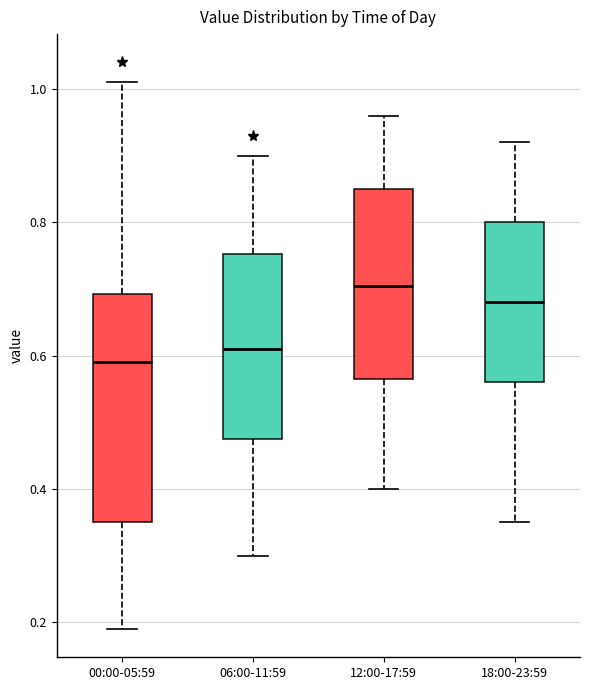

Which box has the highest median line?

12:00-17:59